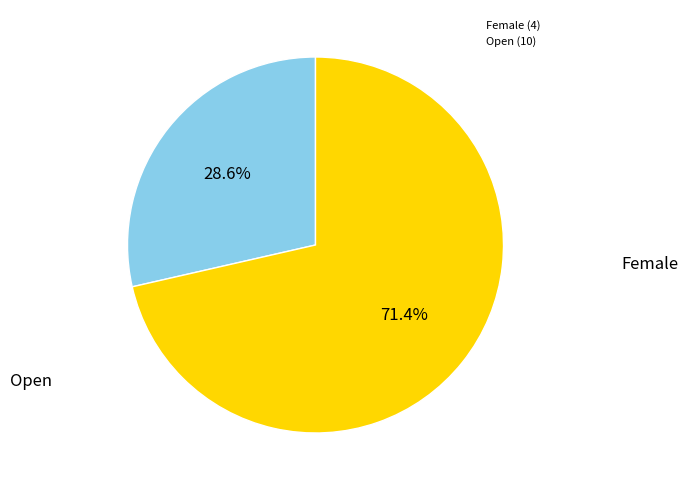

The Open slice represents 66% of the pie. True or false?

False